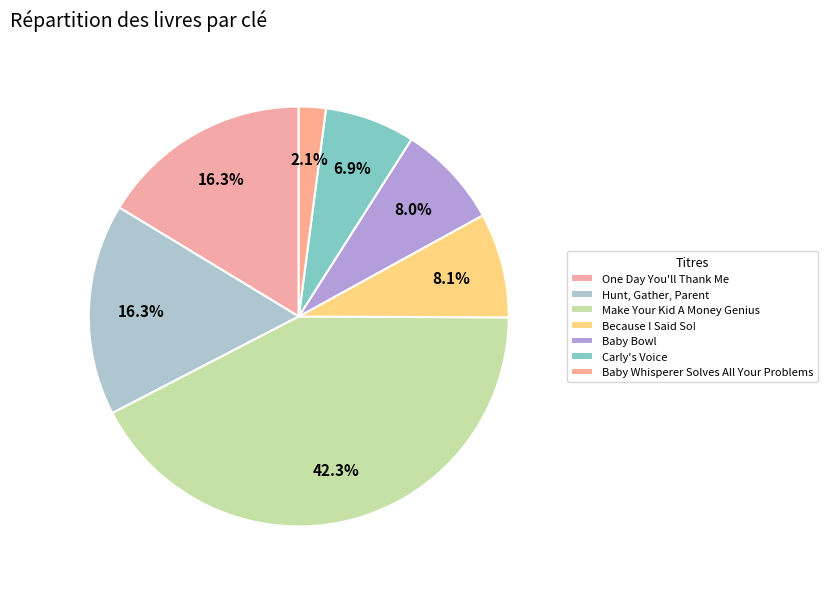

Count the number of slices in the pie.

7